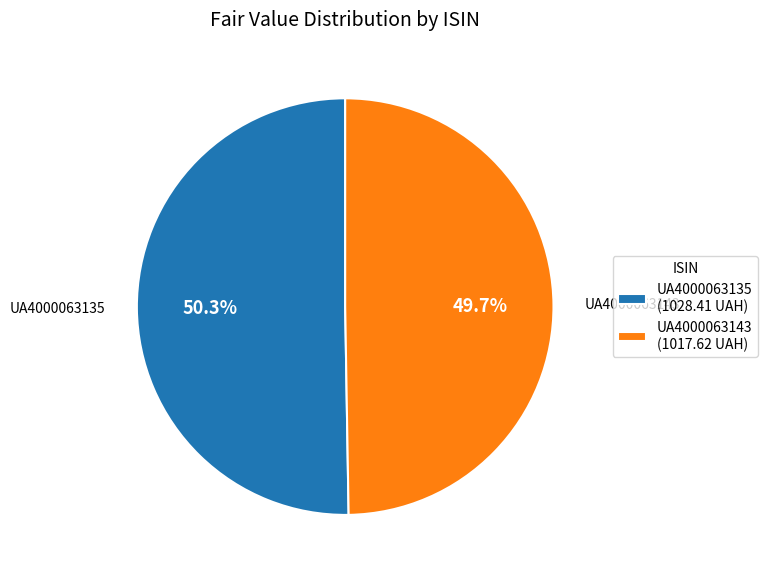

Which has a higher value, UA4000063135 or UA4000063143?

UA4000063135